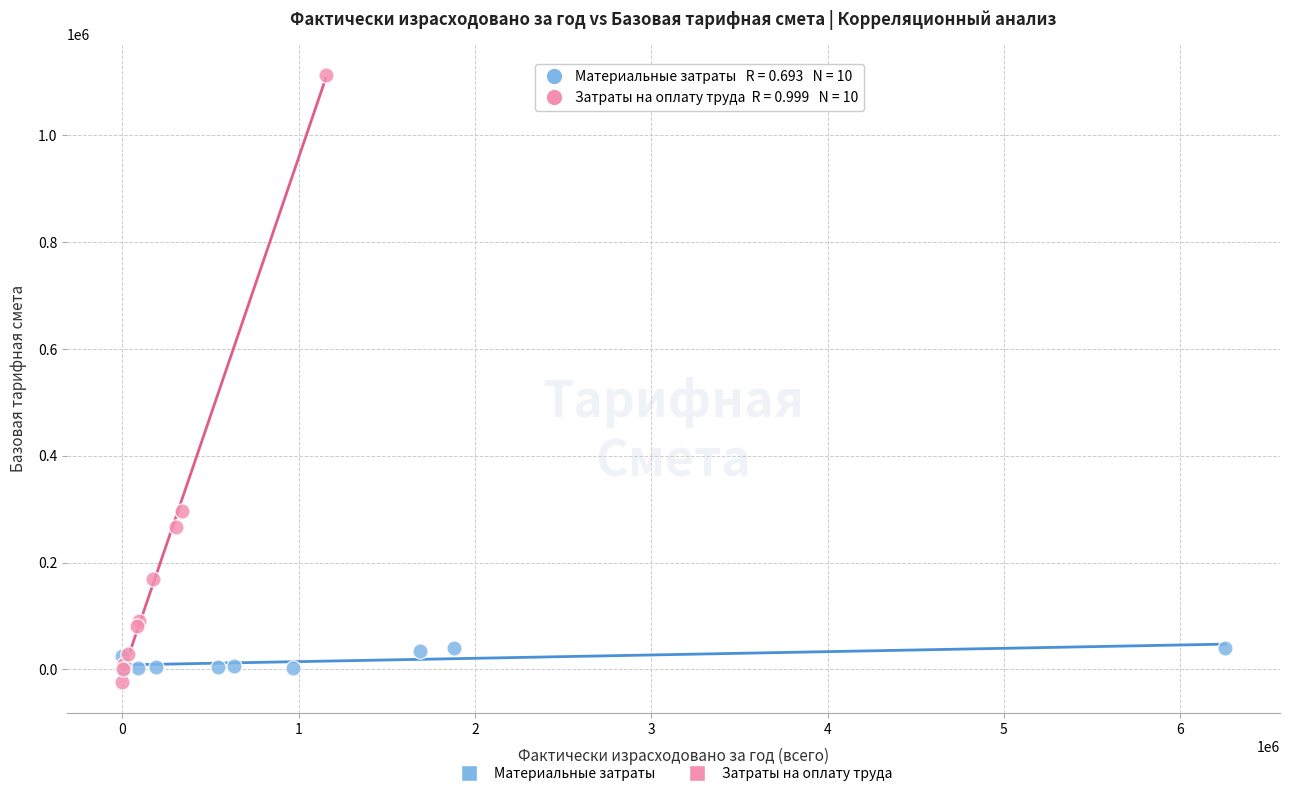

Which series reaches the maximum Y coordinate?

Затраты на оплату труда